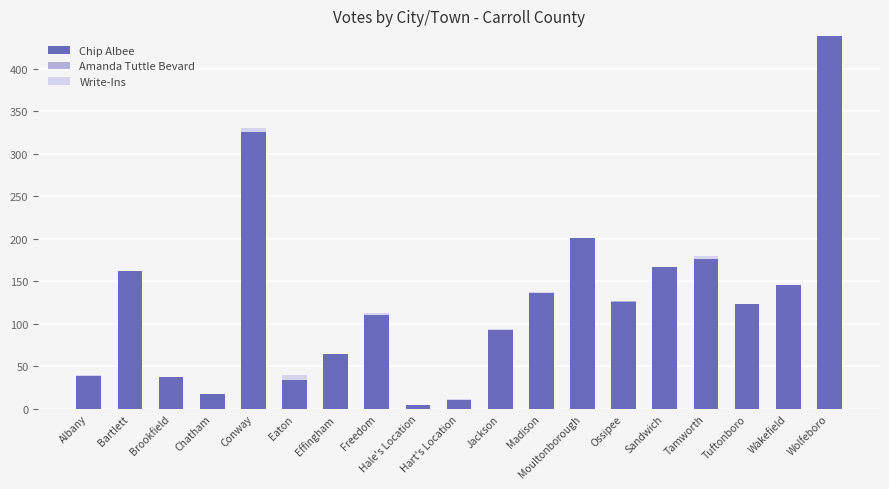

The Chip Albee series shows 126 at Ossipee. True or false?

True